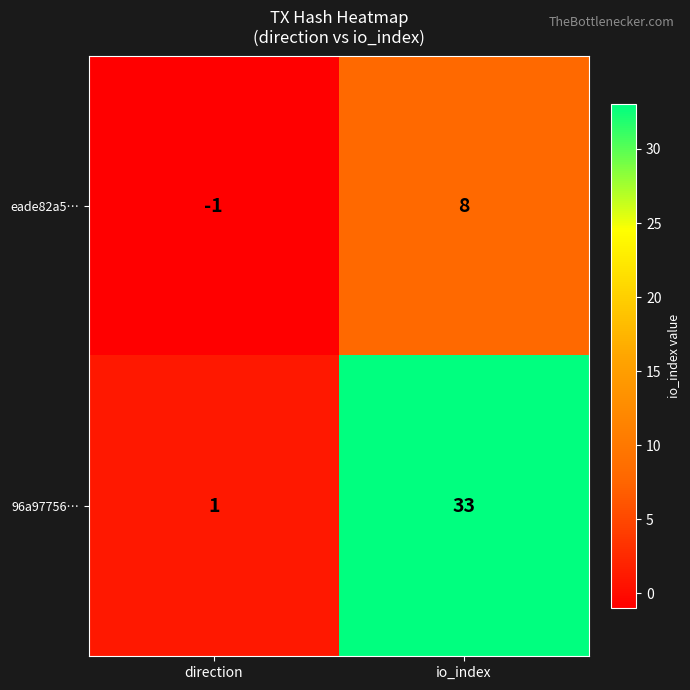

The value of eade82a5… at direction is -1. True or false?

True